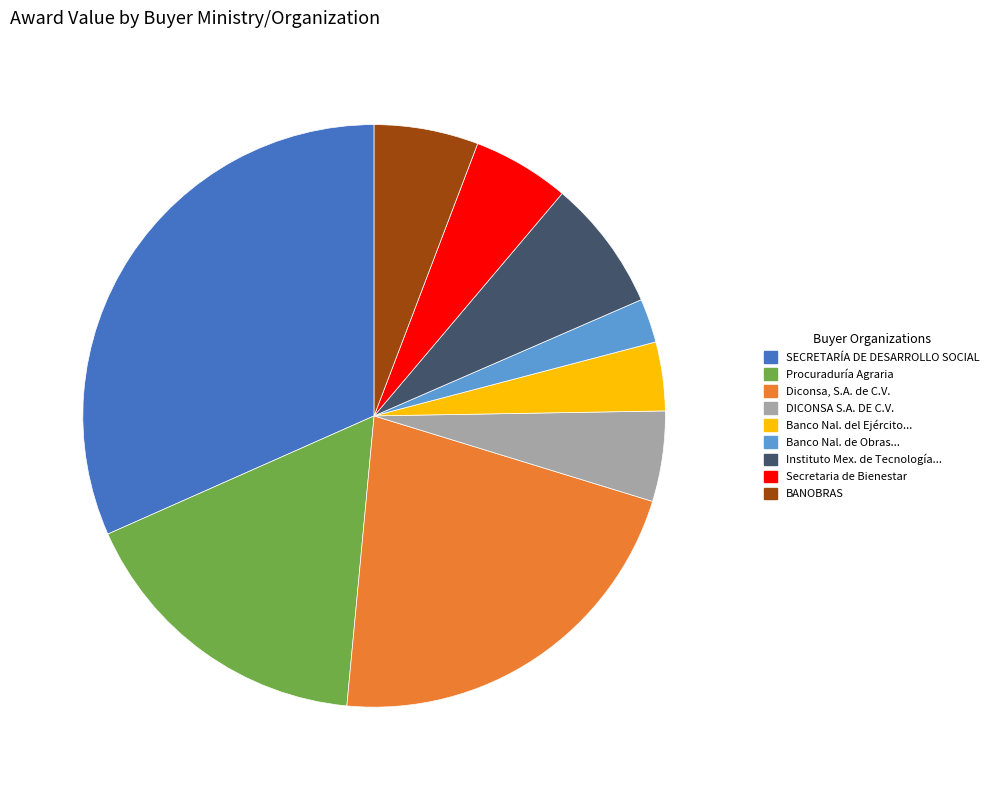

Is there any slice that represents more than half of the pie?

No